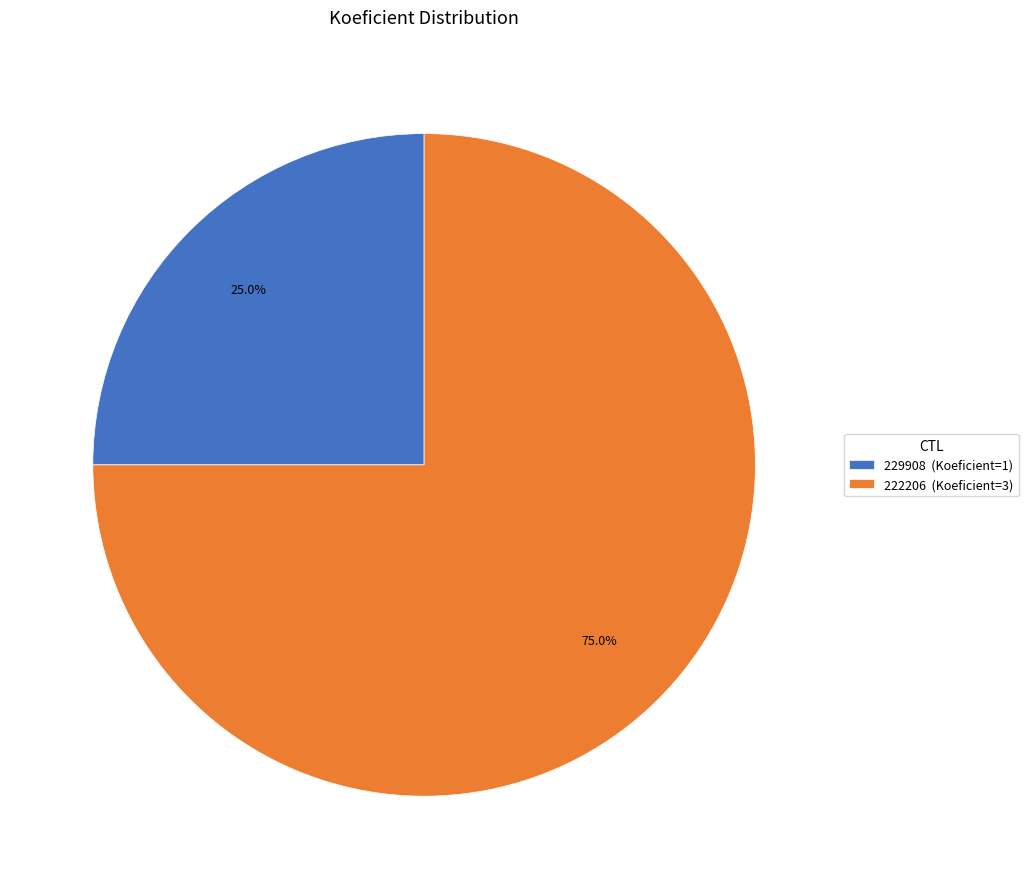

Approximately how many times larger is the value at 229908 compared to 222206?

0.3